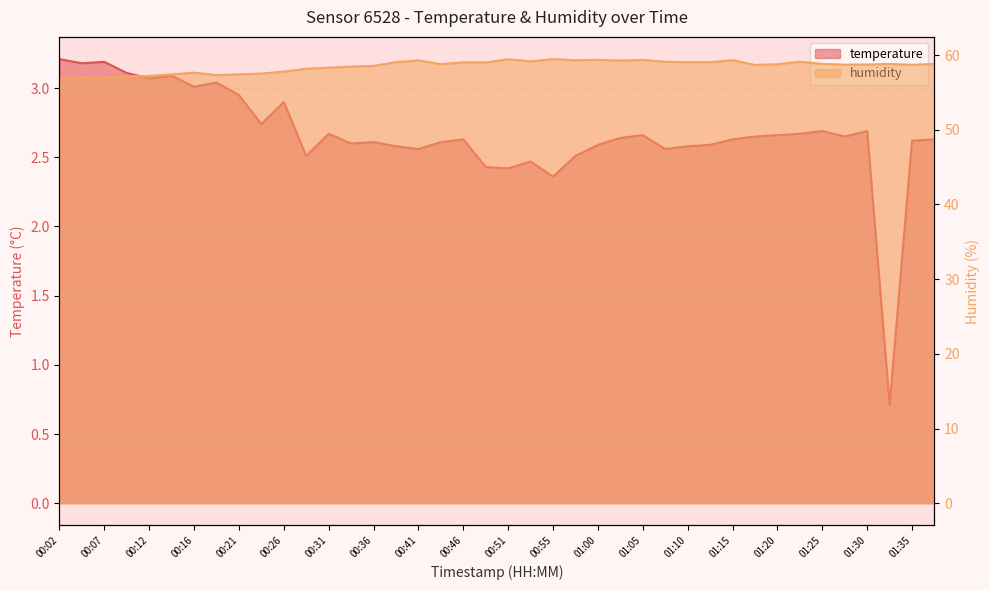

Which series changed the most between 00:14 and 00:53?

humidity